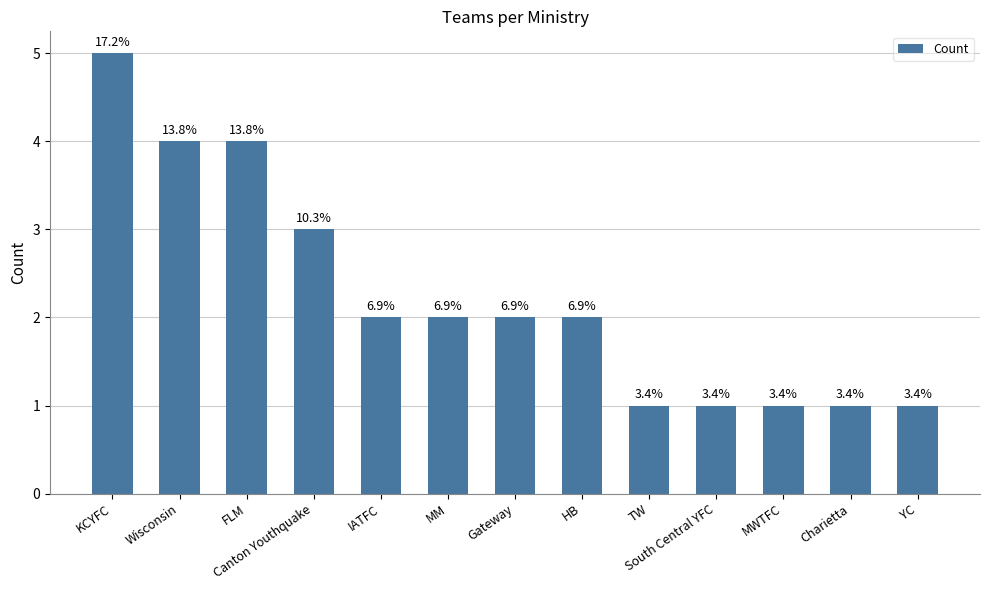

What position from the left is MWTFC?

11